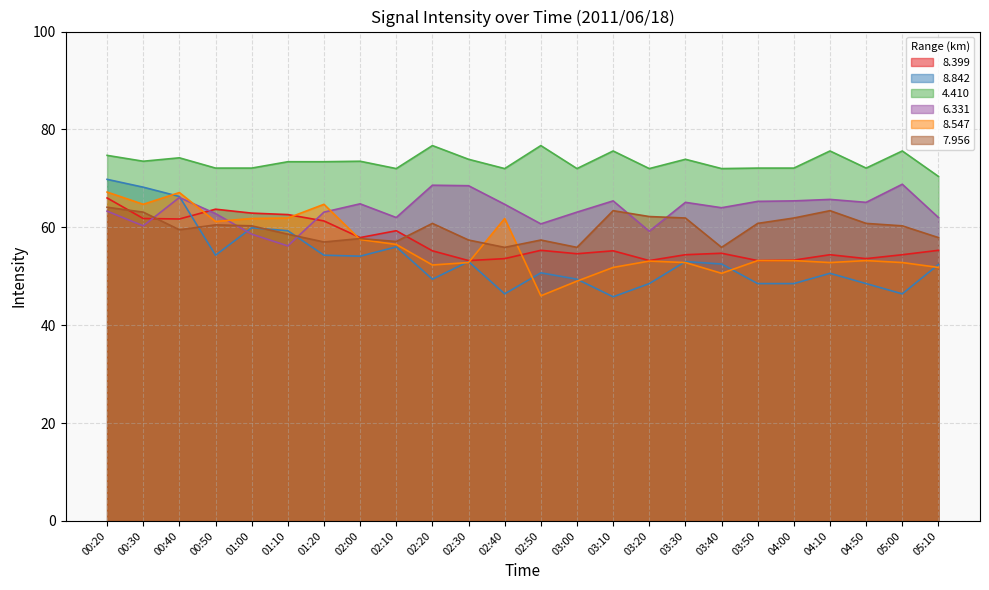

What is the value of the   7.956 point at the 12th from the left?

55.9